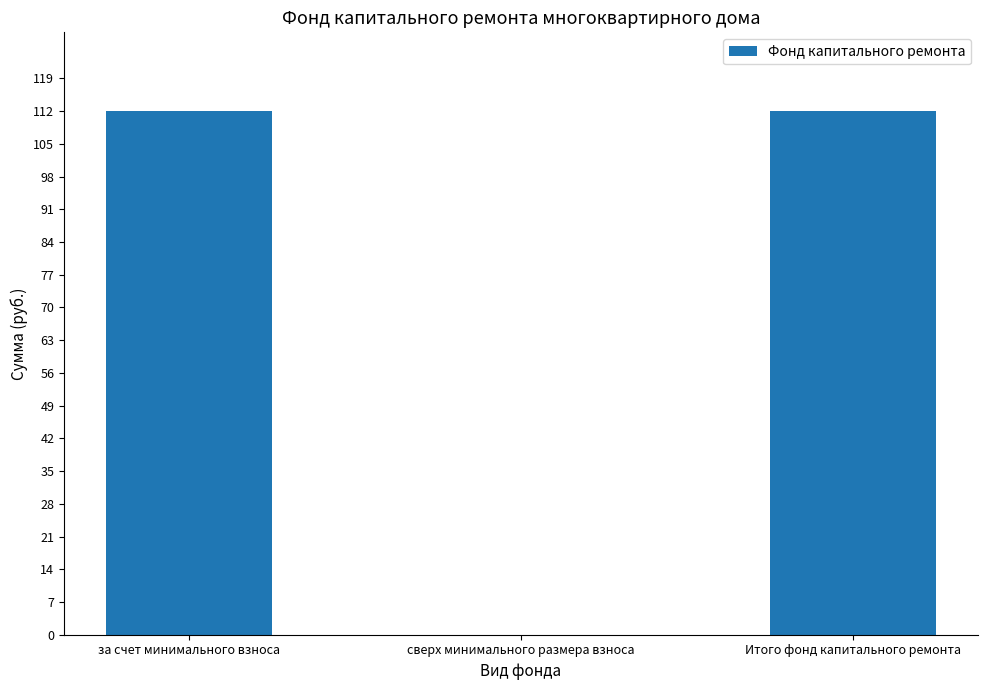

How many positive values are there?

2